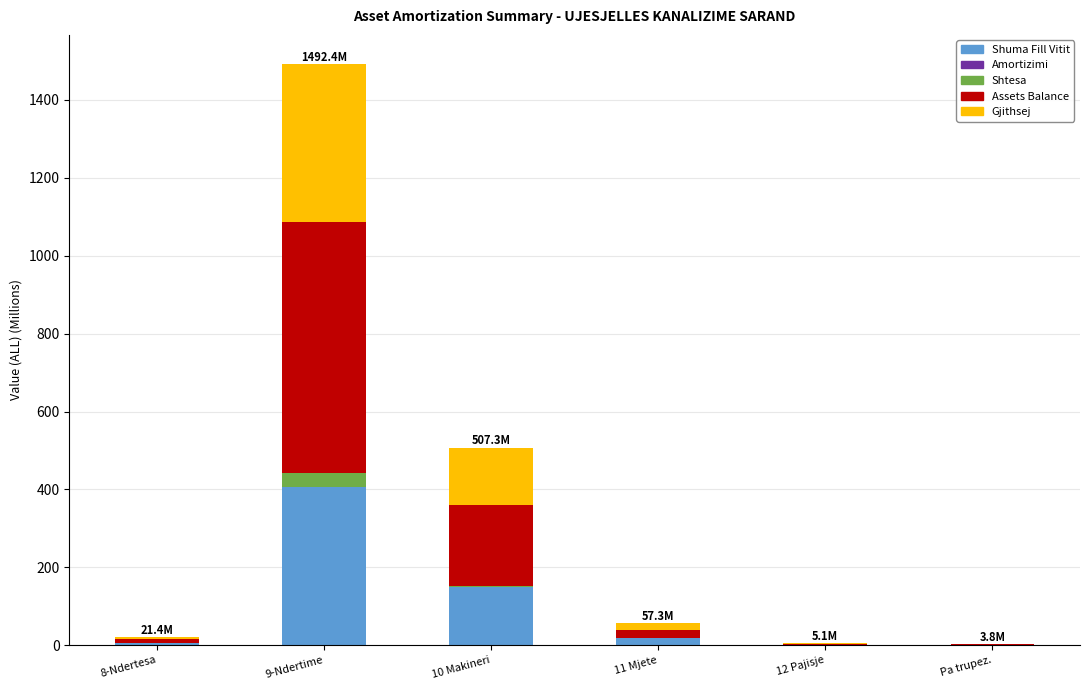

Are the bars horizontal?

No